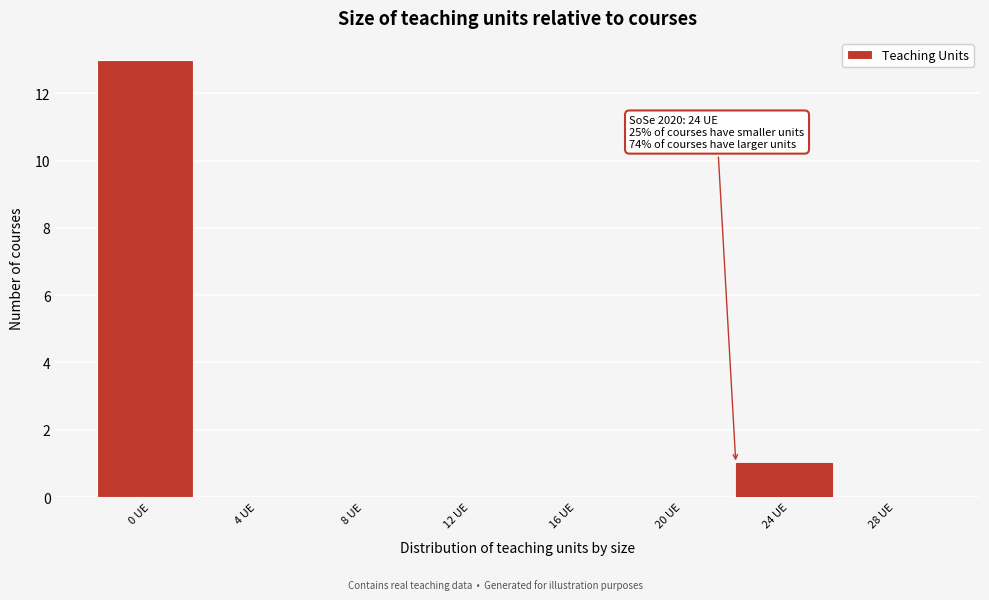

Reading left to right, transcribe all the data shown in this chart.

0 UE=13	4 UE=0	8 UE=0	12 UE=0	16 UE=0	20 UE=0	24 UE=1	28 UE=0